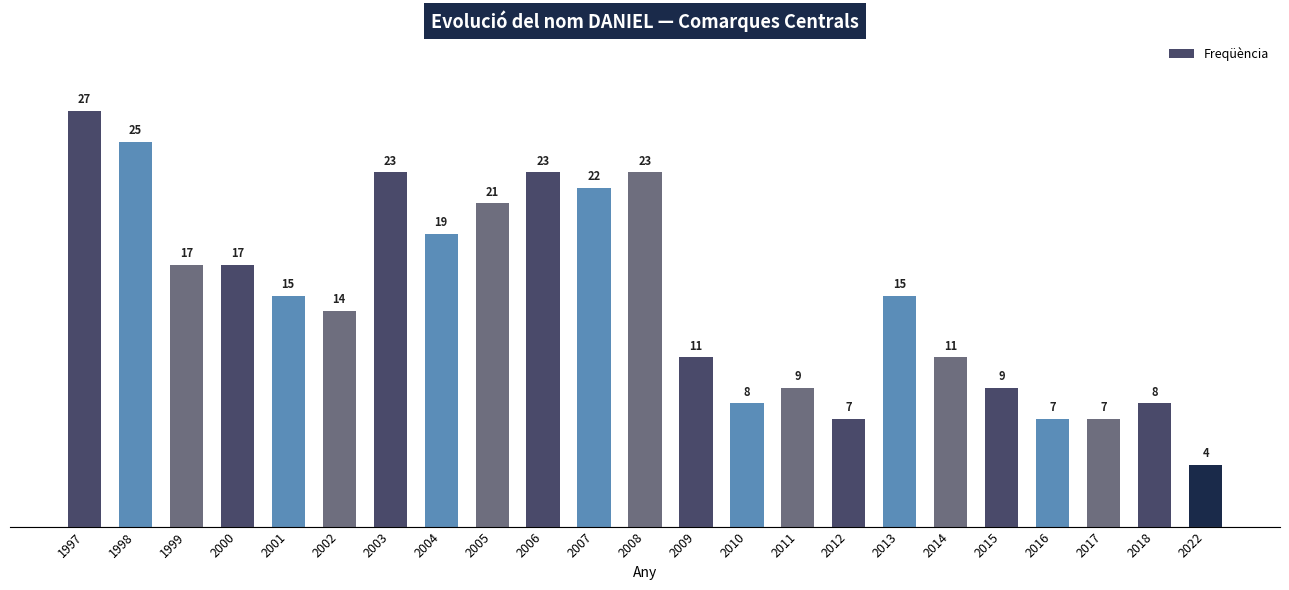

What is the change in value from 2001 to 2004?

+4